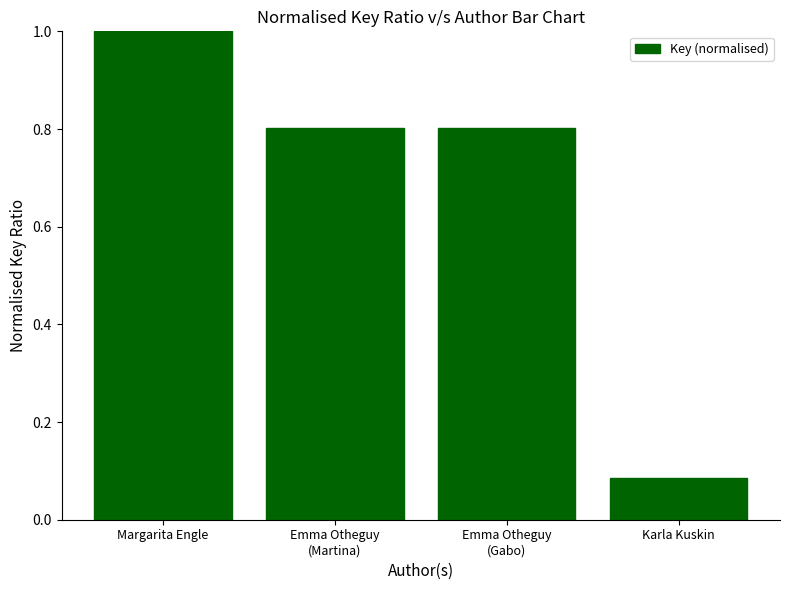

At which label is the value closest to 0?

Karla Kuskin